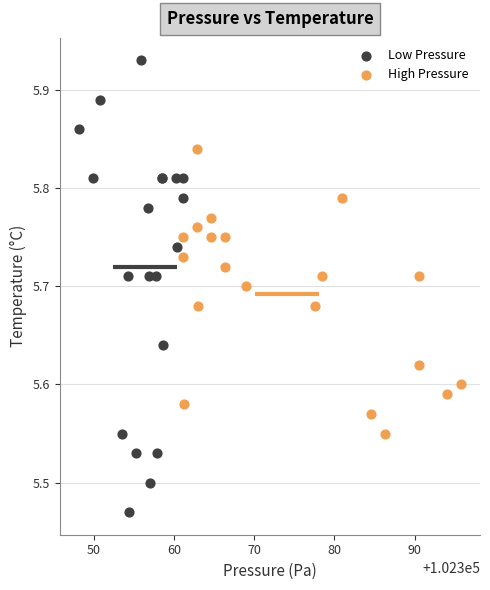

Which series has the widest spread of Y values?

Low Pressure